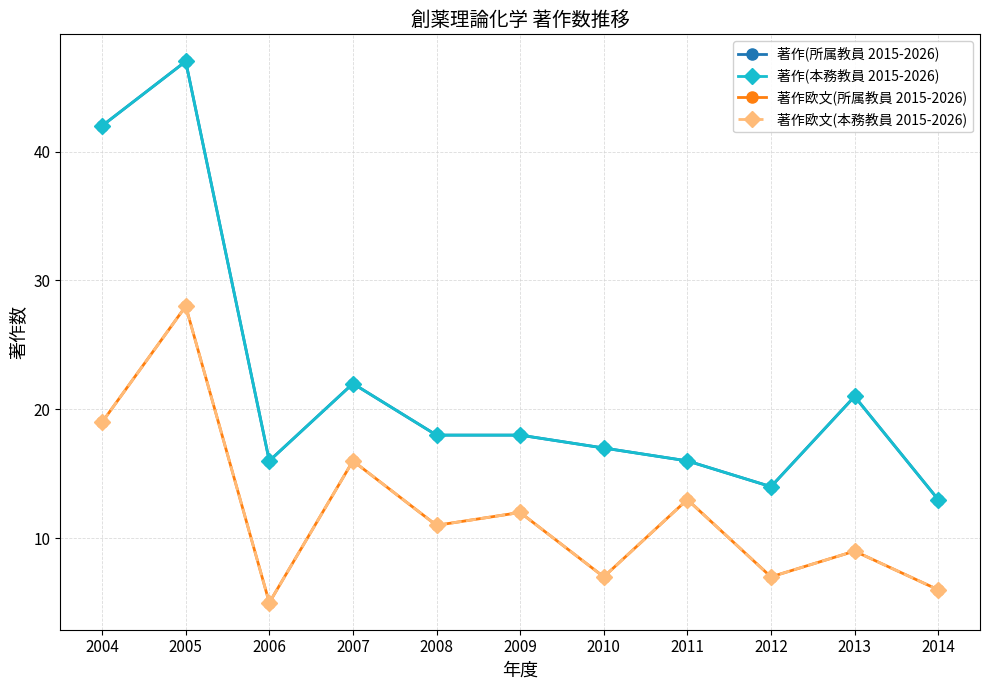

At which category does 著作欧文(所属教員 2015-2026) reach its first local valley?

2006